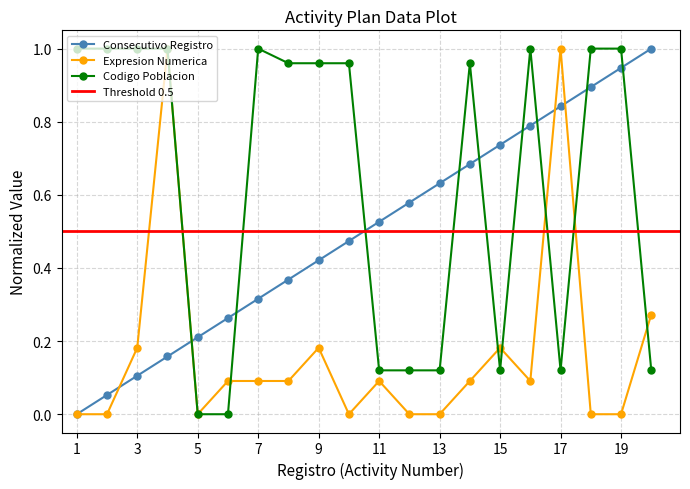

Rank the series by their maximum value, from highest to lowest.

CONSECUTIVO DE REGISTRO, EXPRESION NUMERICA DE LA ACTIVIDAD, CODIGO DE LA POBLACION OBJETIVO